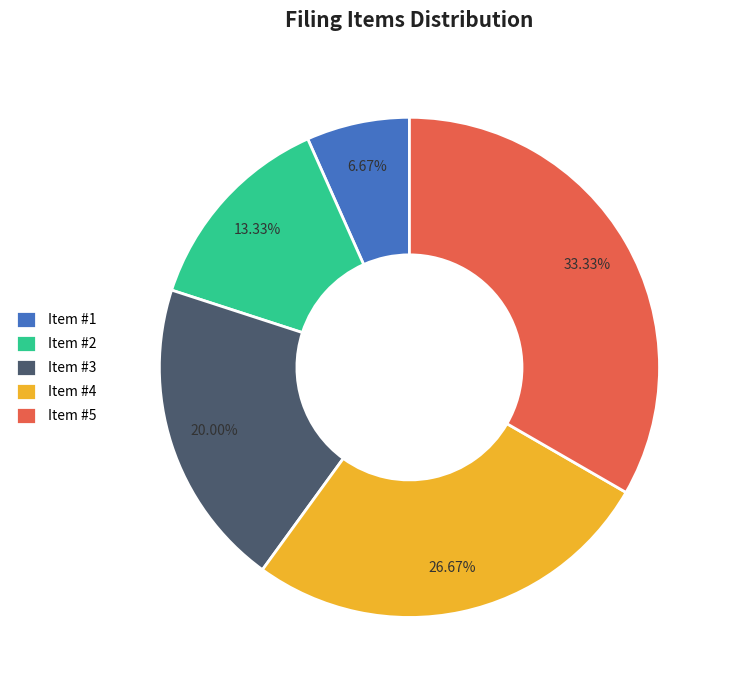

Approximately how many times larger is the value at Item #4 compared to Item #5?

0.8